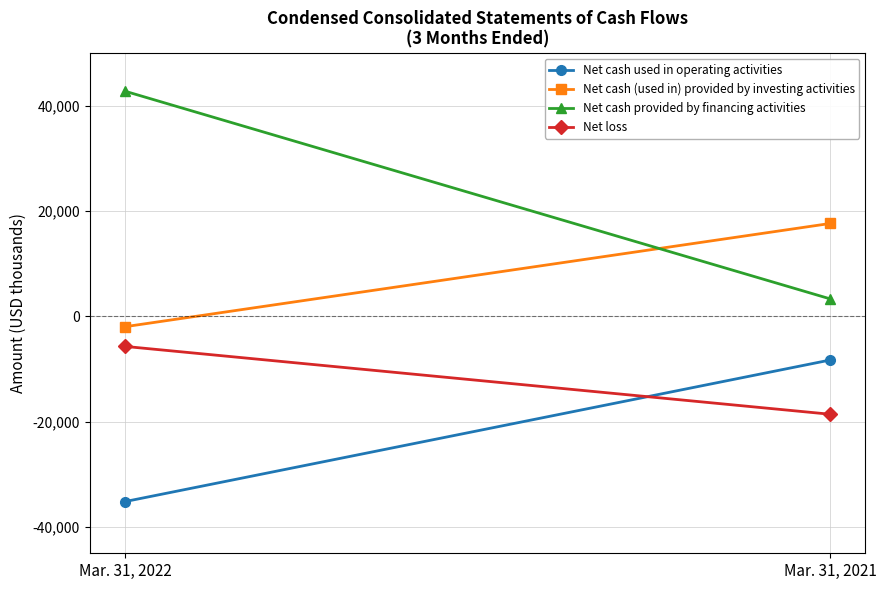

What is the sum of all Net cash (used in) provided by investing activities values?

15683